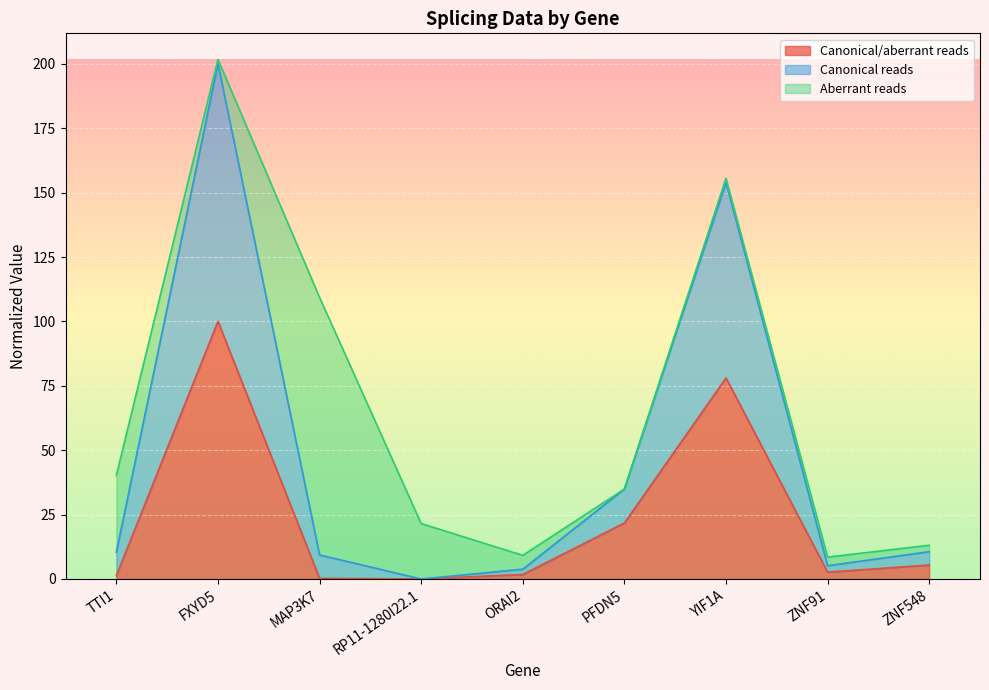

What is the label of the 1st point from the right?

ZNF548